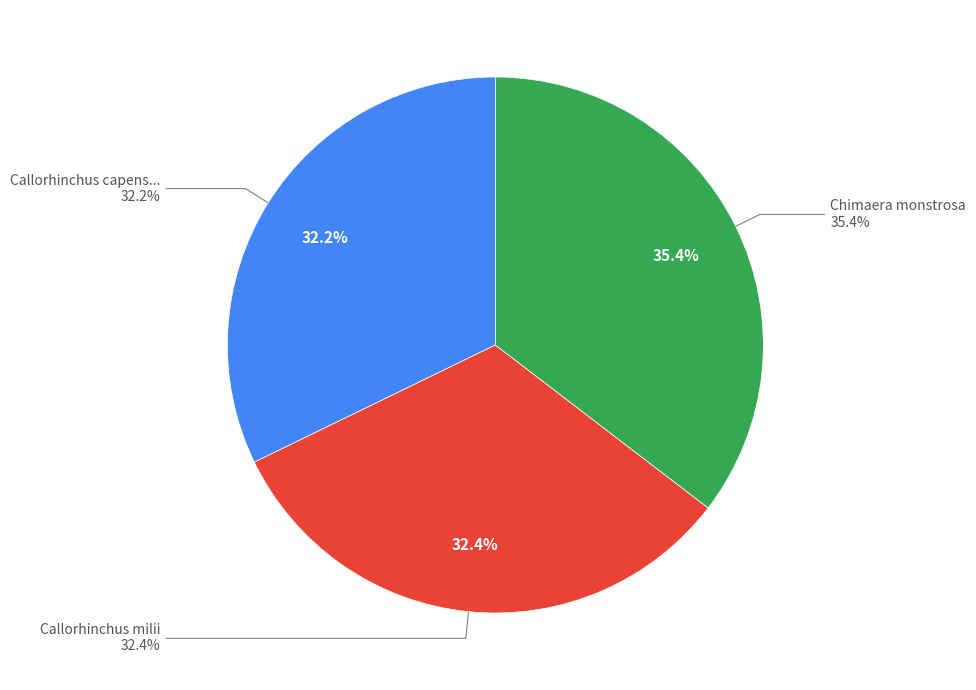

What is the smallest slice in the pie chart?

Callorhinchus capensis